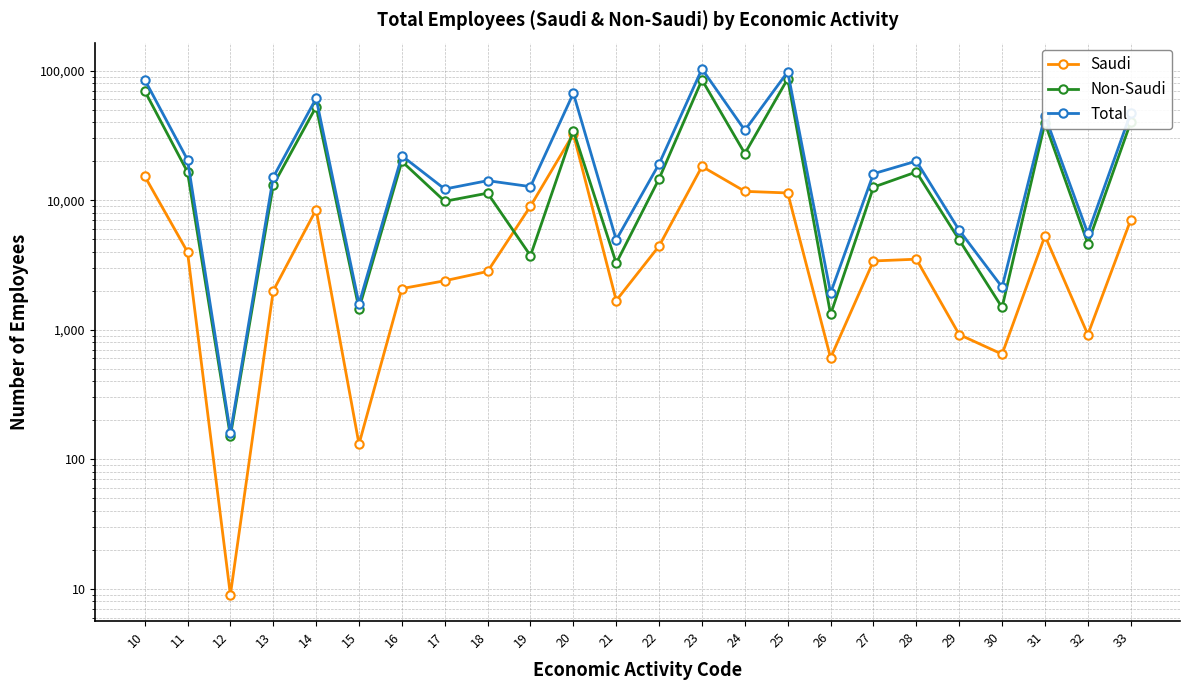

Reading left to right, list all the values displayed in this chart.

Saudi: 10=15366	11=3985	12=9	13=1999	14=8455	15=131	16=2078	17=2388	18=2818	19=8994	20=32479	21=1681	22=4427	23=18214	24=11699	25=11371	26=607	27=3395	28=3504	29=918	30=648	31=5307	32=918	33=7036
Non-Saudi: 10=69934	11=16516	12=151	13=13055	14=52619	15=1452	16=19927	17=9801	18=11329	19=3730	20=34414	21=3264	22=14639	23=84875	24=22913	25=86505	26=1314	27=12609	28=16518	29=4938	30=1485	31=39447	32=4625	33=39889
Total: 10=85300	11=20501	12=160	13=15054	14=61074	15=1583	16=22005	17=12189	18=14147	19=12724	20=66893	21=4945	22=19066	23=103089	24=34612	25=97876	26=1921	27=16004	28=20022	29=5856	30=2133	31=44754	32=5543	33=46925